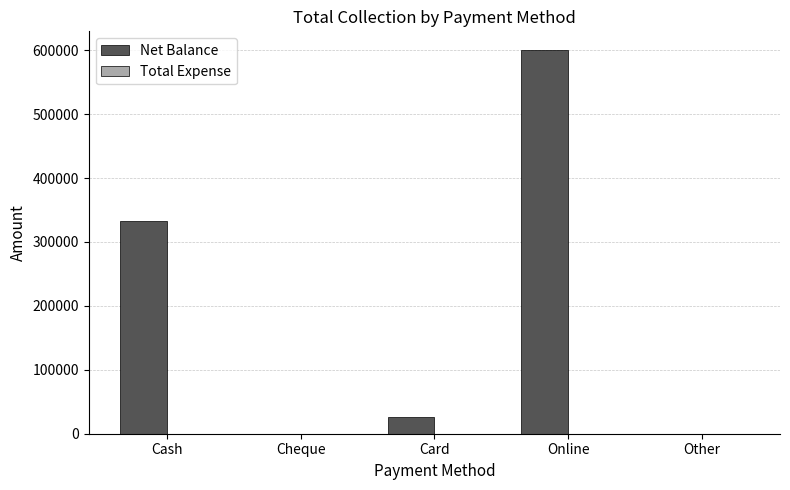

What is the ratio of the value at Online to the value at Cash?

1.8